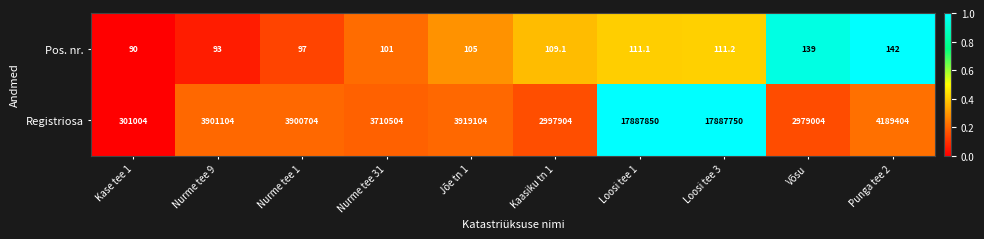

At which category is the sum across all series the highest?

Loosi tee 1